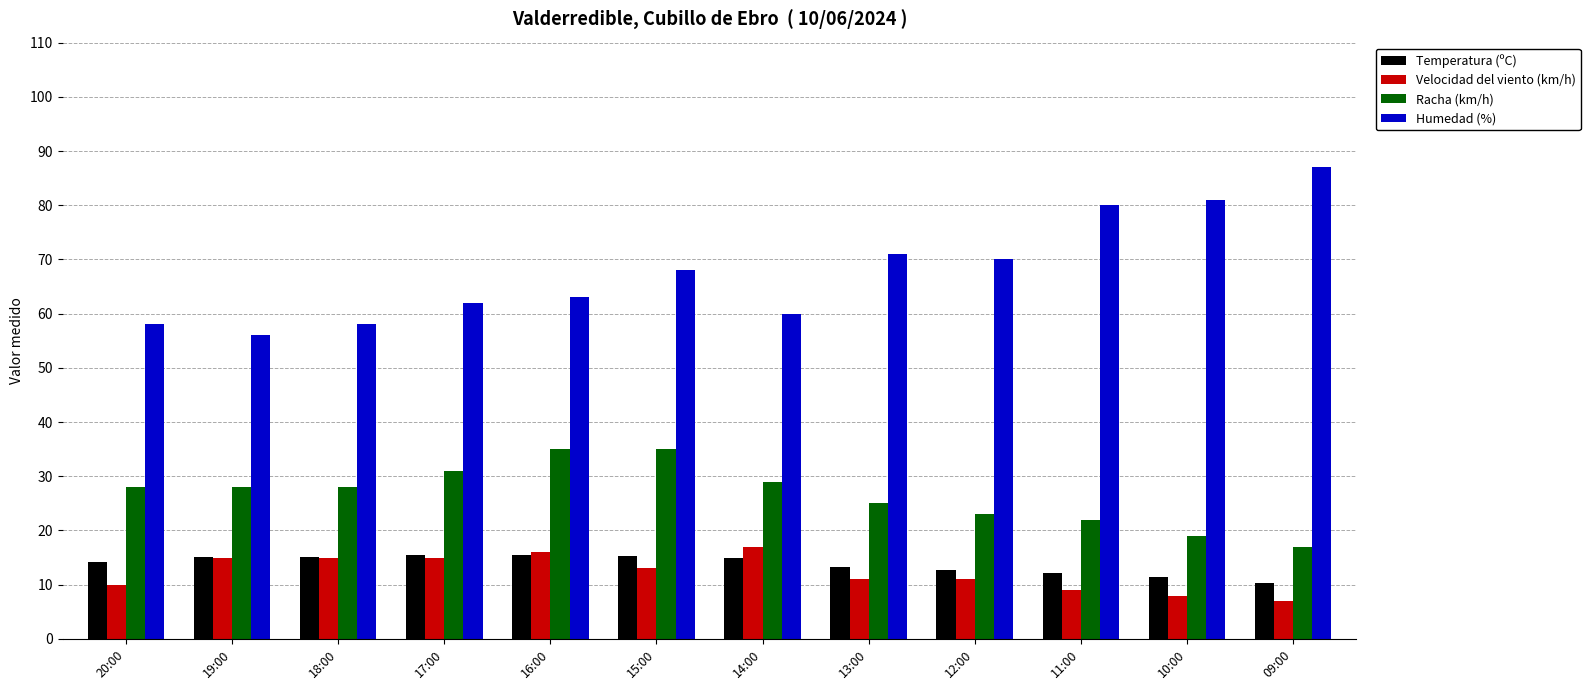

What is the approximate value of Velocidad del viento (km/h) at 09:00?

7.0